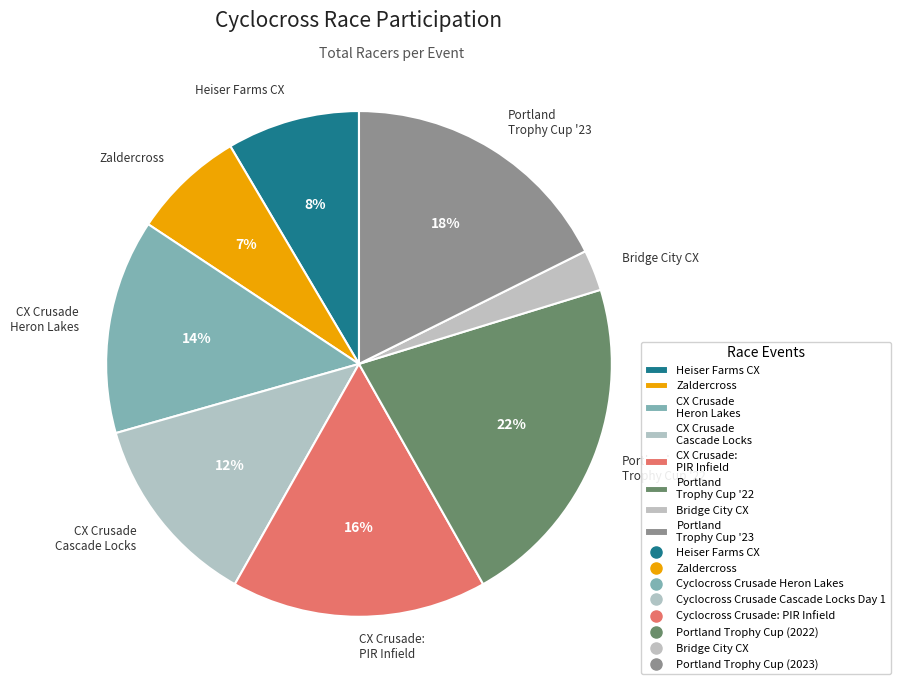

To the nearest percent, what is the difference between the Zaldercross and Heiser Farms CX slice percentages?

1%